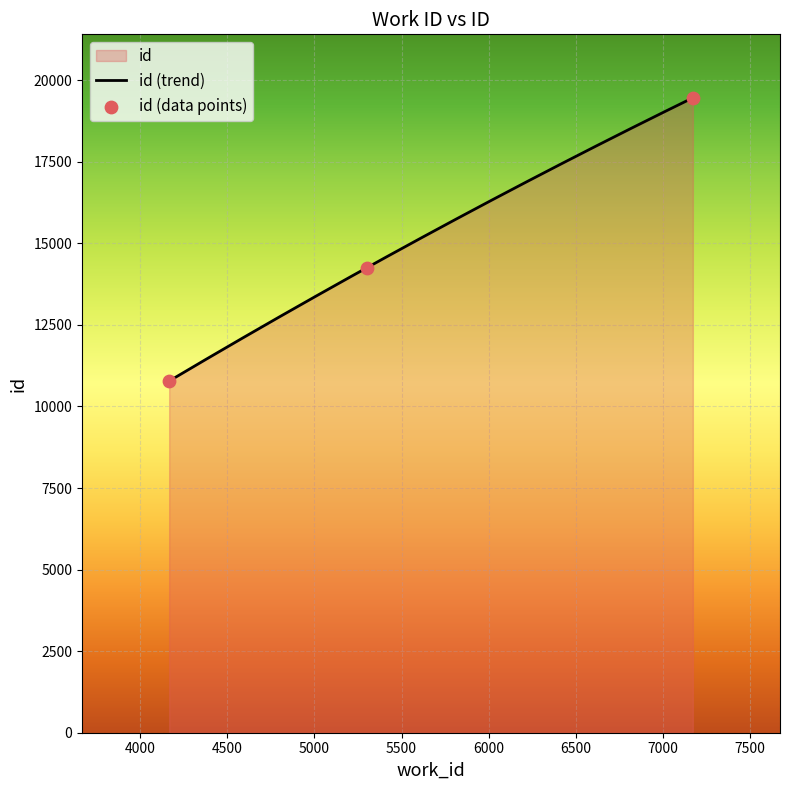

Which has a higher value, 7171 or 5302?

7171